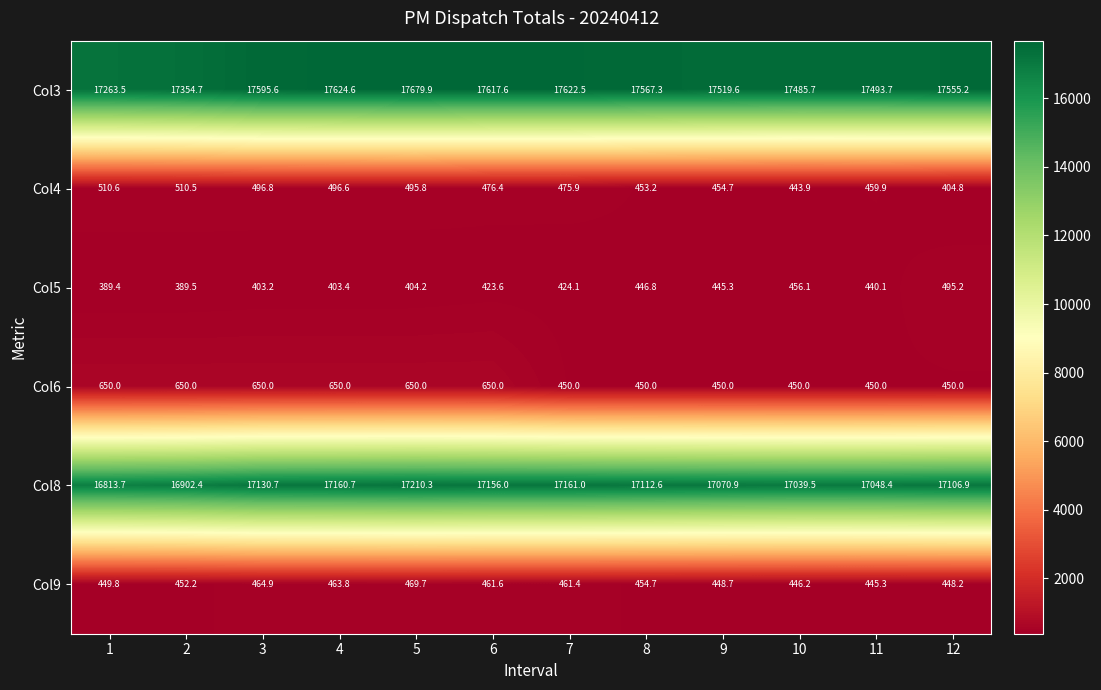

Between 5 and 11, which series saw the biggest shift?

Col6